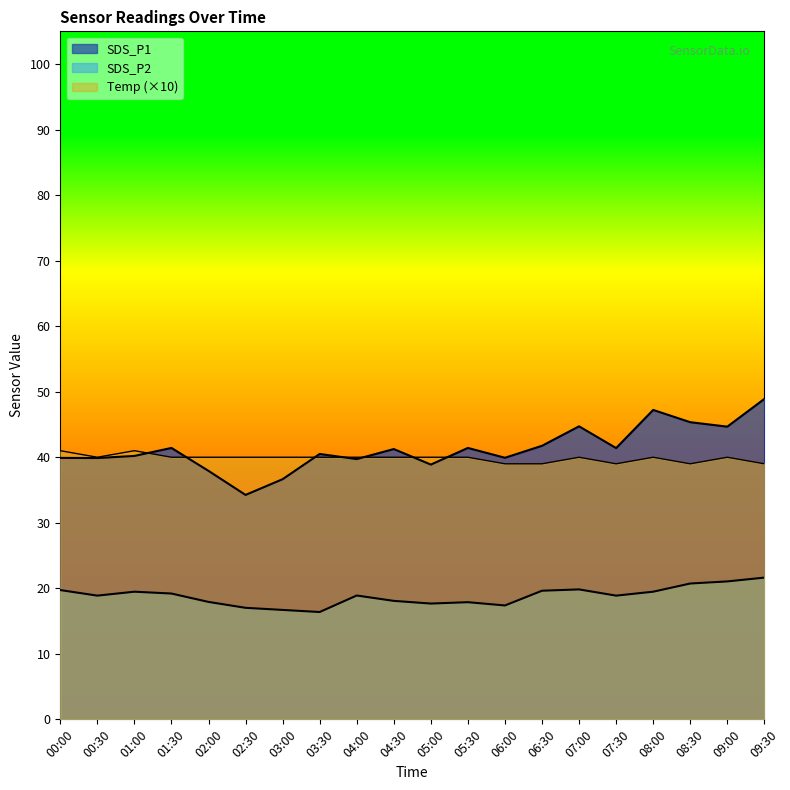

What value does the SDS_P1 series have at 02:00?

37.9